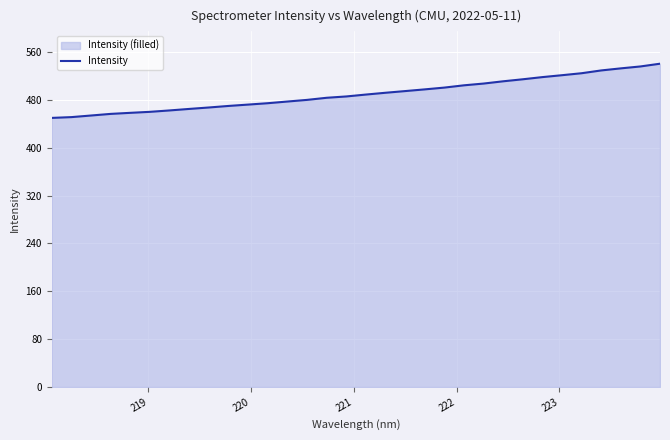

What is the maximum value shown in the chart?

540.5